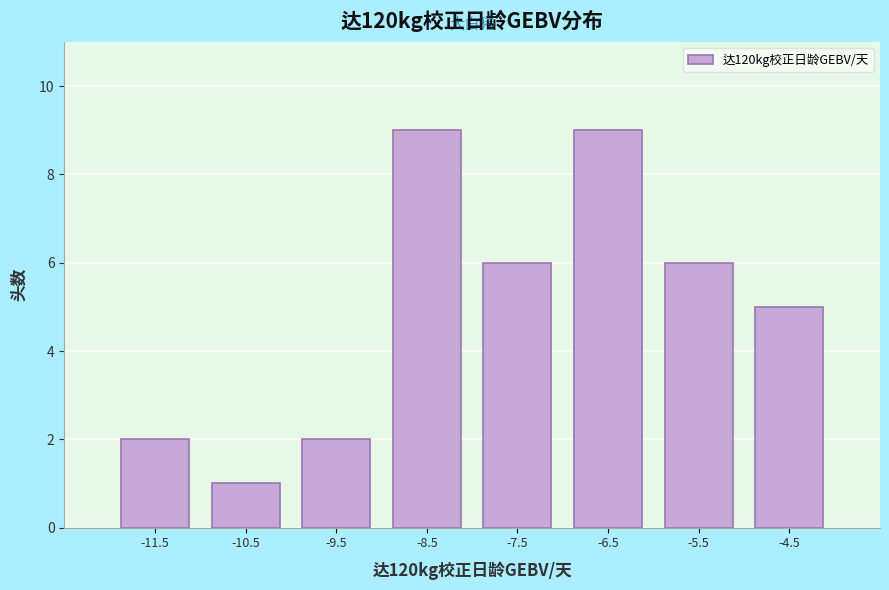

Reading left to right, list all the values displayed in this chart.

-11.5=2	-10.5=1	-9.5=2	-8.5=9	-7.5=6	-6.5=9	-5.5=6	-4.5=5